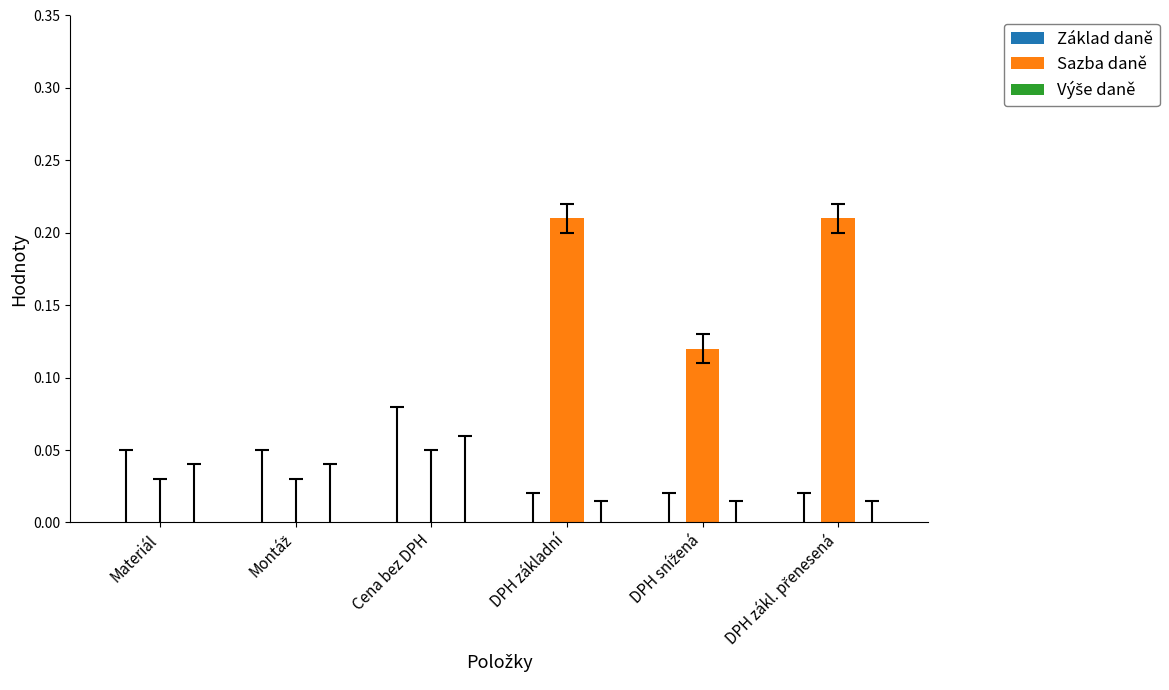

Which has a higher value, DPH základní or Materiál?

DPH základní